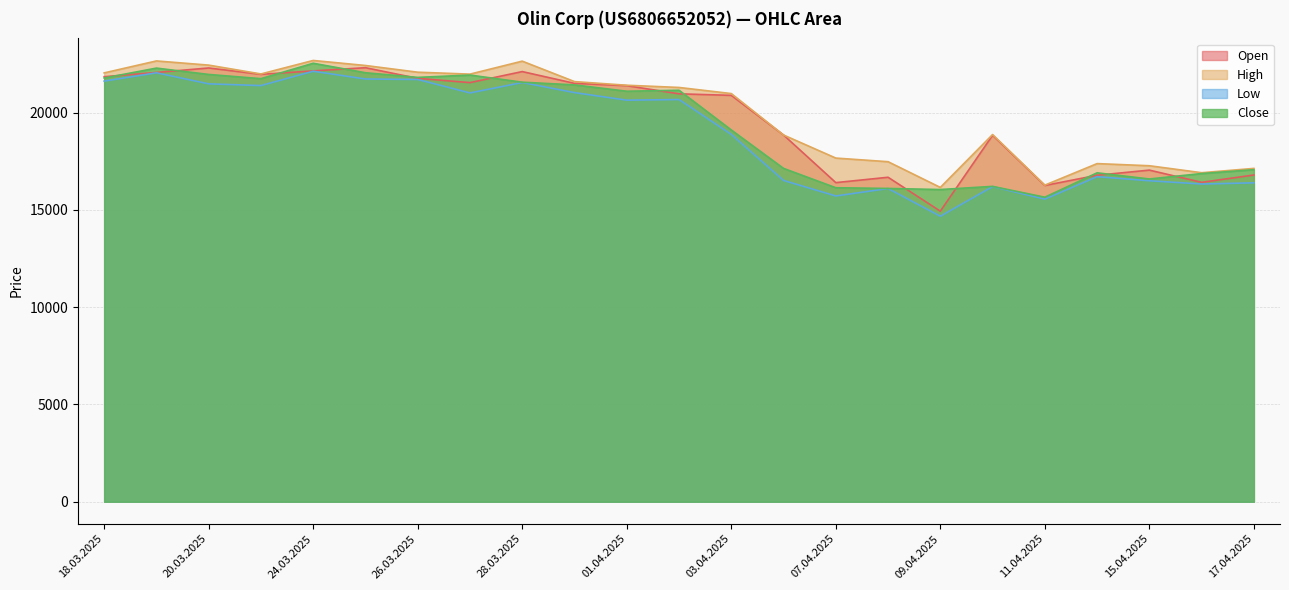

Reading left to right, transcribe all the data shown in this chart.

Open: 18.03.2025=21842	19.03.2025=22060	20.03.2025=22290	21.03.2025=21963	24.03.2025=22140	25.03.2025=22304	26.03.2025=21757	27.03.2025=21538	28.03.2025=22105	31.03.2025=21500	01.04.2025=21381	02.04.2025=20962	03.04.2025=20883	04.04.2025=18845	07.04.2025=16399	08.04.2025=16674	09.04.2025=14931	10.04.2025=18831	11.04.2025=16251	14.04.2025=16777	15.04.2025=17041	16.04.2025=16413	17.04.2025=16790
High: 18.03.2025=22037	19.03.2025=22652	20.03.2025=22437	21.03.2025=21983	24.03.2025=22676	25.03.2025=22418	26.03.2025=22073	27.03.2025=21974	28.03.2025=22641	31.03.2025=21590	01.04.2025=21403	02.04.2025=21289	03.04.2025=20975	04.04.2025=18845	07.04.2025=17660	08.04.2025=17474	09.04.2025=16152	10.04.2025=18869	11.04.2025=16269	14.04.2025=17376	15.04.2025=17266	16.04.2025=16908	17.04.2025=17129
Low: 18.03.2025=21615	19.03.2025=22042	20.03.2025=21475	21.03.2025=21386	24.03.2025=22123	25.03.2025=21724	26.03.2025=21699	27.03.2025=21008	28.03.2025=21543	31.03.2025=21025	01.04.2025=20636	02.04.2025=20669	03.04.2025=18877	04.04.2025=16510	07.04.2025=15713	08.04.2025=16095	09.04.2025=14671	10.04.2025=16195	11.04.2025=15550	14.04.2025=16704	15.04.2025=16495	16.04.2025=16327	17.04.2025=16388
Close: 18.03.2025=21774	19.03.2025=22284	20.03.2025=21958	21.03.2025=21741	24.03.2025=22533	25.03.2025=22045	26.03.2025=21806	27.03.2025=21926	28.03.2025=21560	31.03.2025=21421	01.04.2025=21095	02.04.2025=21145	03.04.2025=19104	04.04.2025=17130	07.04.2025=16136	08.04.2025=16099	09.04.2025=16043	10.04.2025=16206	11.04.2025=15649	14.04.2025=16902	15.04.2025=16586	16.04.2025=16865	17.04.2025=17064